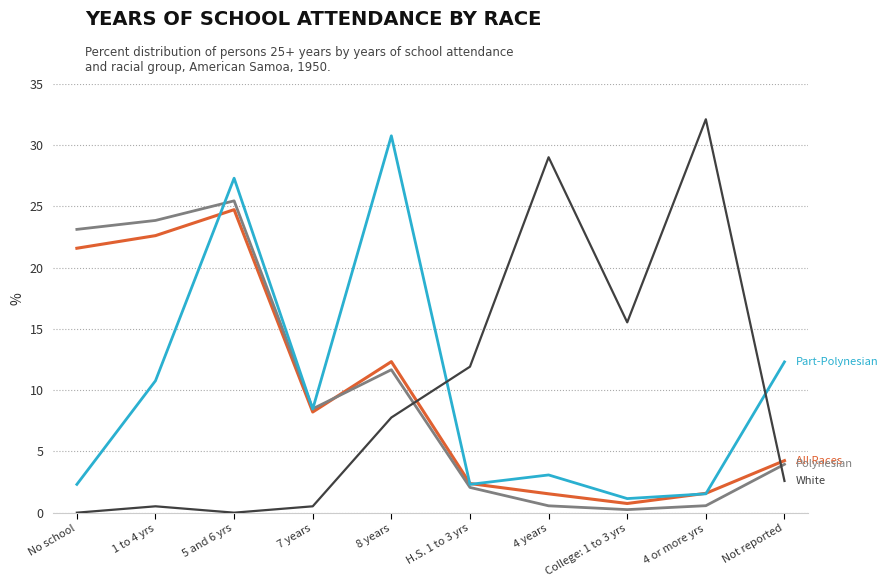

Which label corresponds to the largest value in the chart?

4 or more yrs